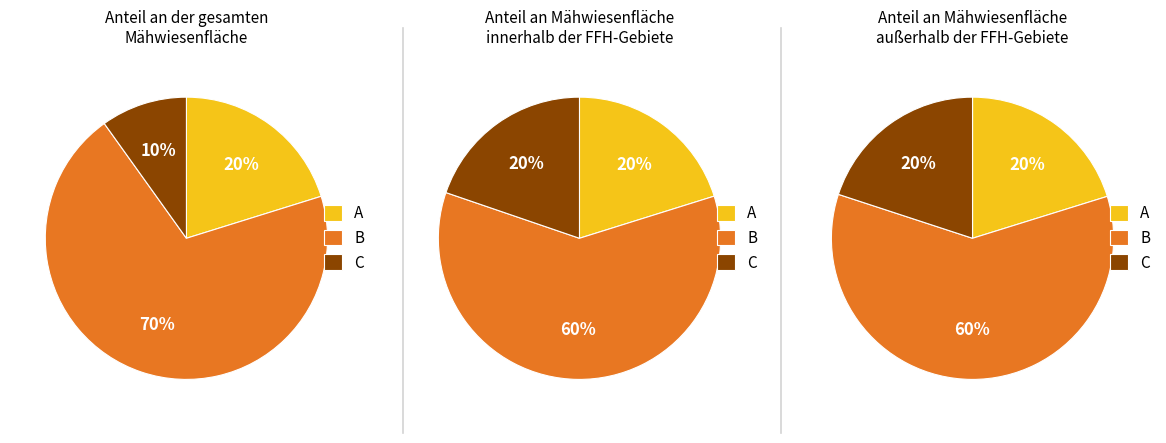

Is it true that 80 is 17% of the pie?

False